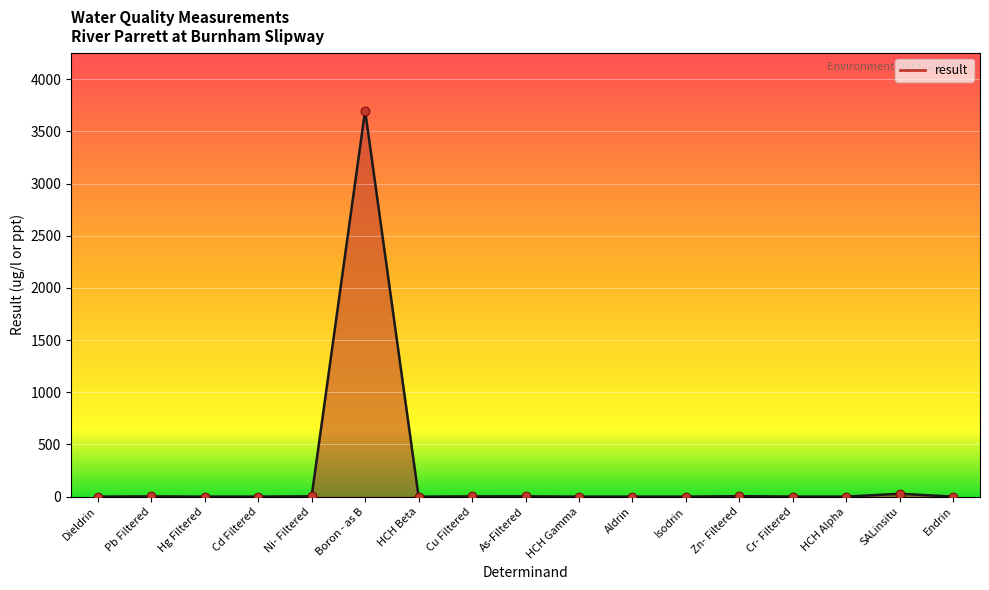

What is the maximum value shown in the chart?

3700.0